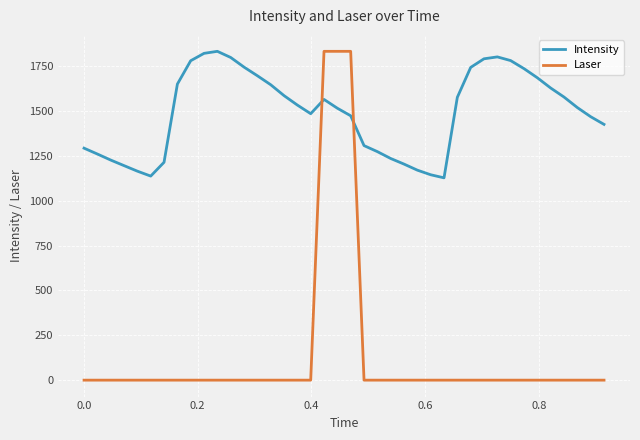

How many intersections are there between Intensity and Laser?

2